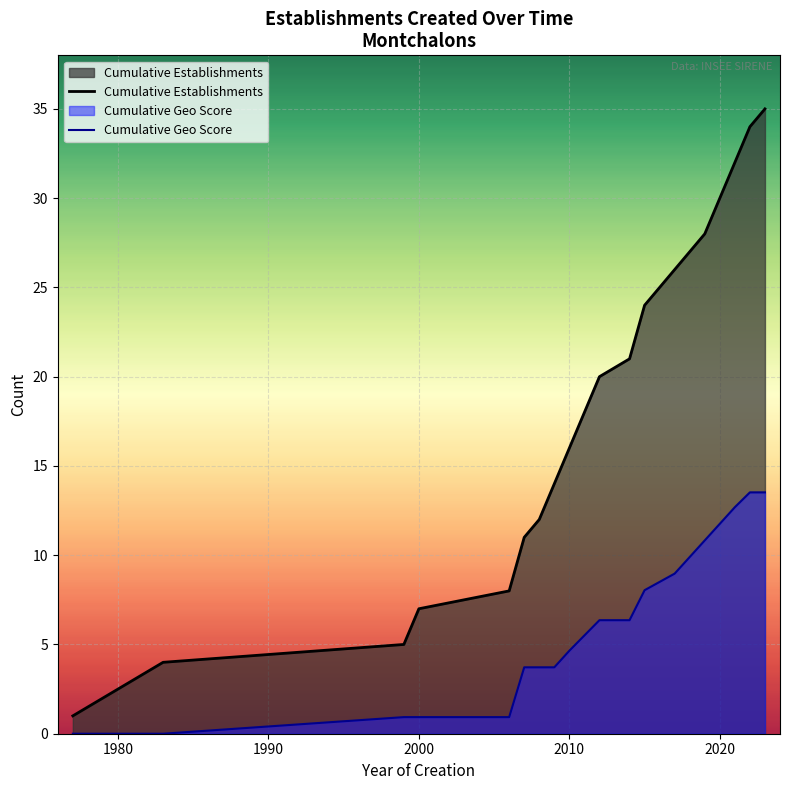

What is the greatest value displayed?

35.0